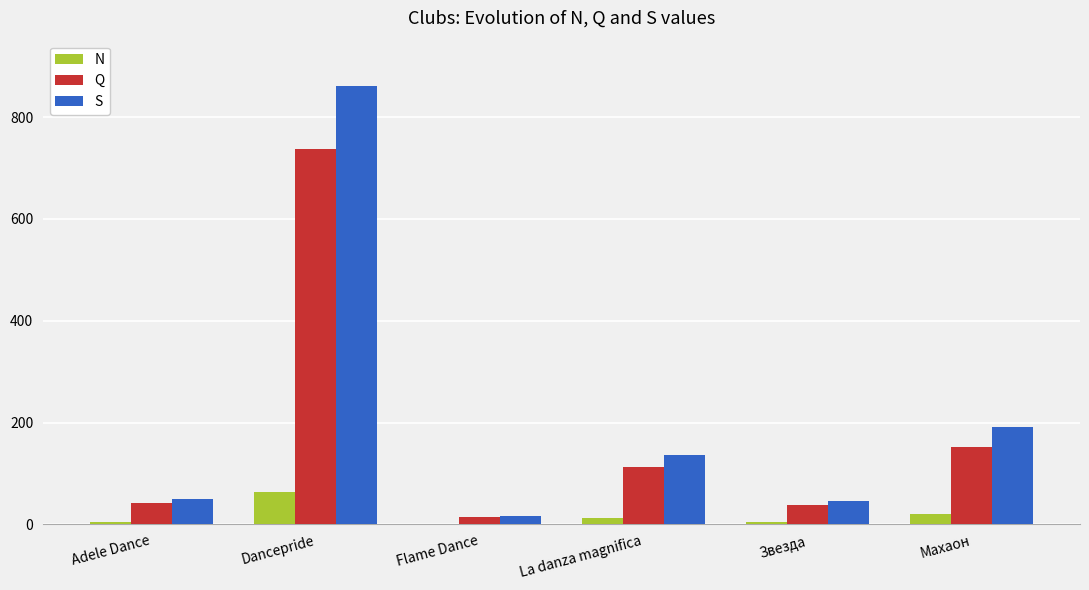

What are all the series names shown in the legend?

N, Q, S